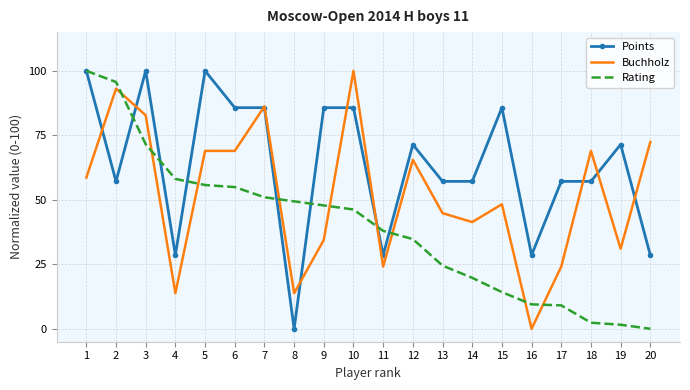

The Rating series shows 2.4 at 18. True or false?

True